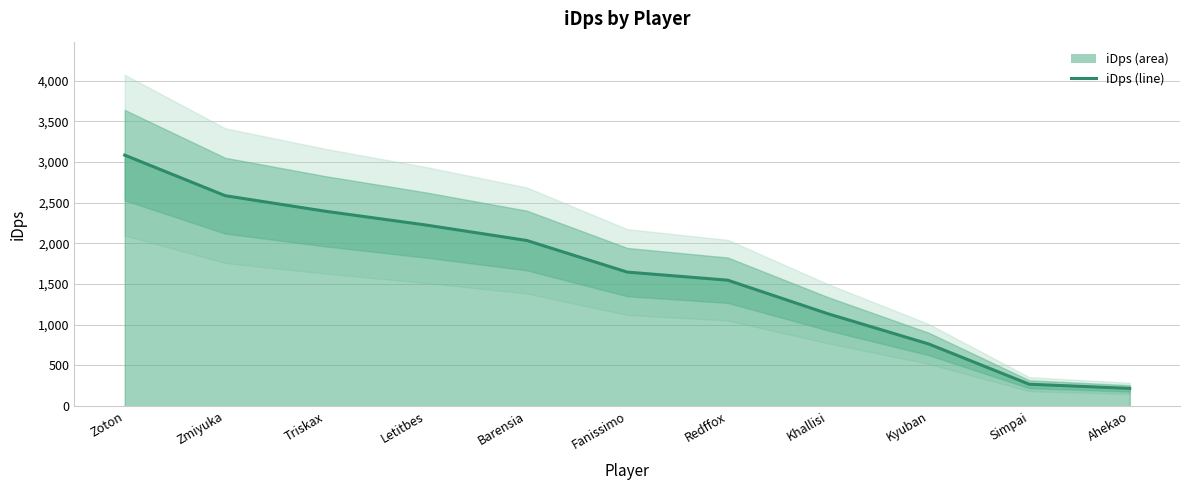

What is the label of the 10th point from the right?

Zmiyuka